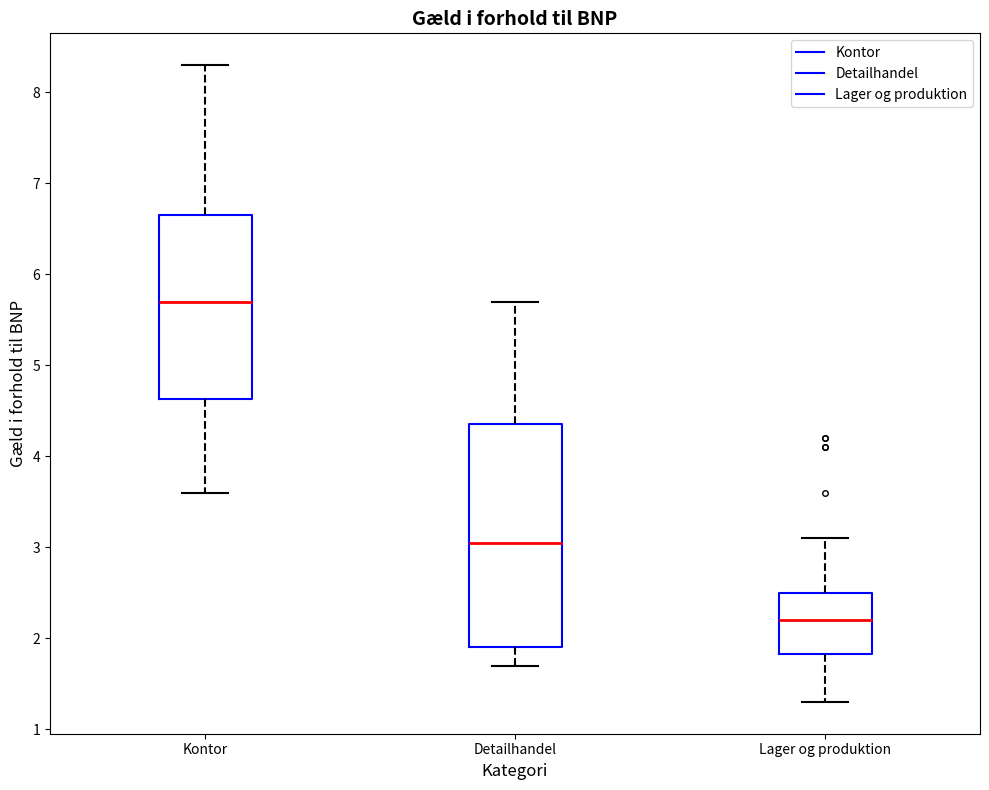

Reading left to right, read every box against the y-axis: the position of its median line, the range the box covers, and the ends of its whiskers. The values are not printed on the chart, so give them approximately, as read against the axis.

Kontor: median 5.7, box 4.6 to 6.7, whiskers 3.6 to 8.3
Detailhandel: median 3.1, box 1.9 to 4.4, whiskers 1.7 to 5.7
Lager og produktion: median 2.2, box 1.8 to 2.5, whiskers 1.3 to 3.1